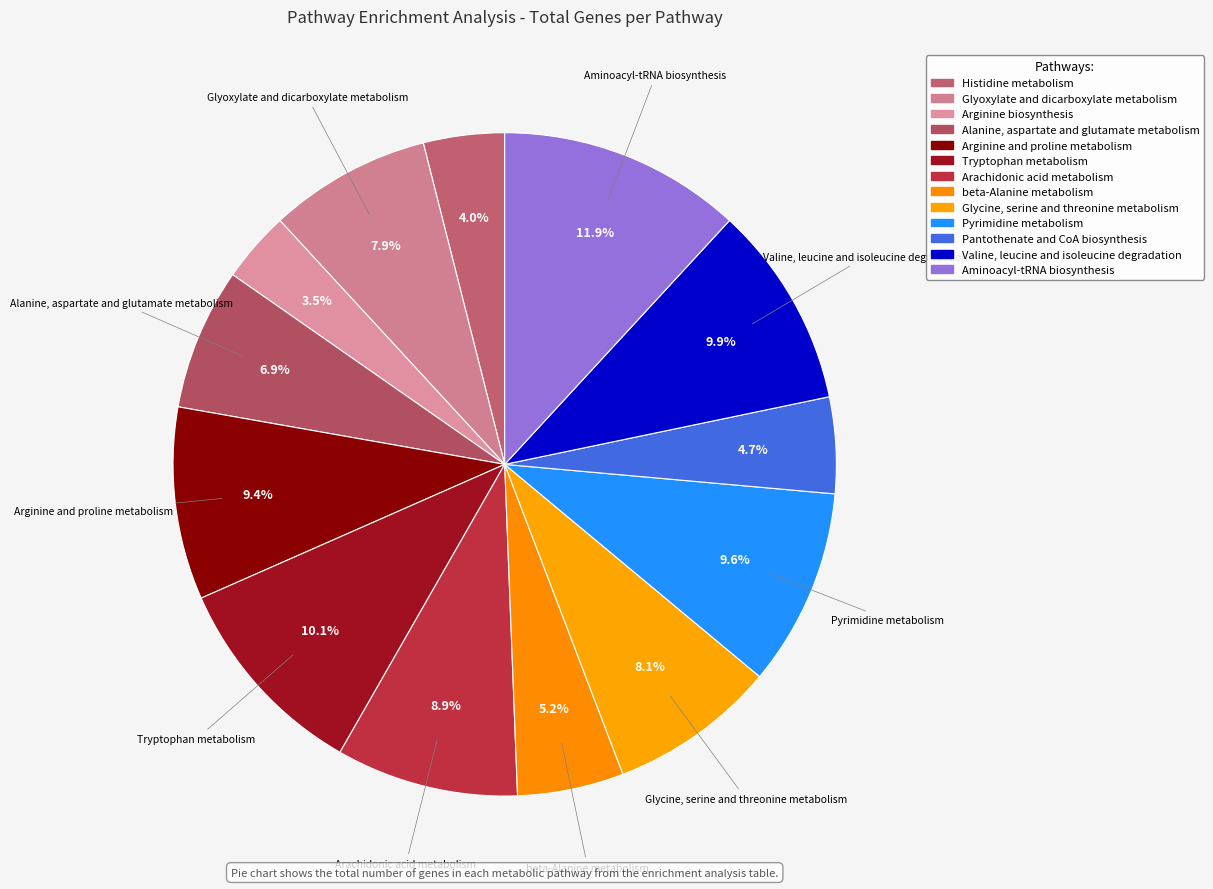

True or false: Valine, leucine and isoleucine degradation accounts for 10% of the total.

True